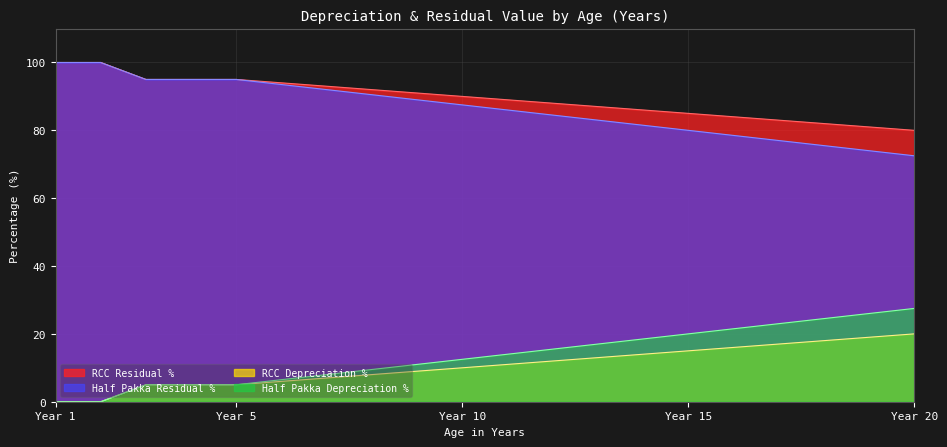

The value of RCC Residual % at Year 10 is 90.0. True or false?

True